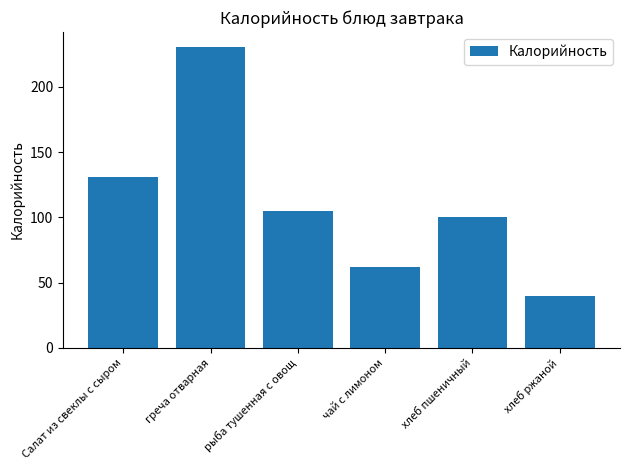

Count the number of categories in the chart.

6